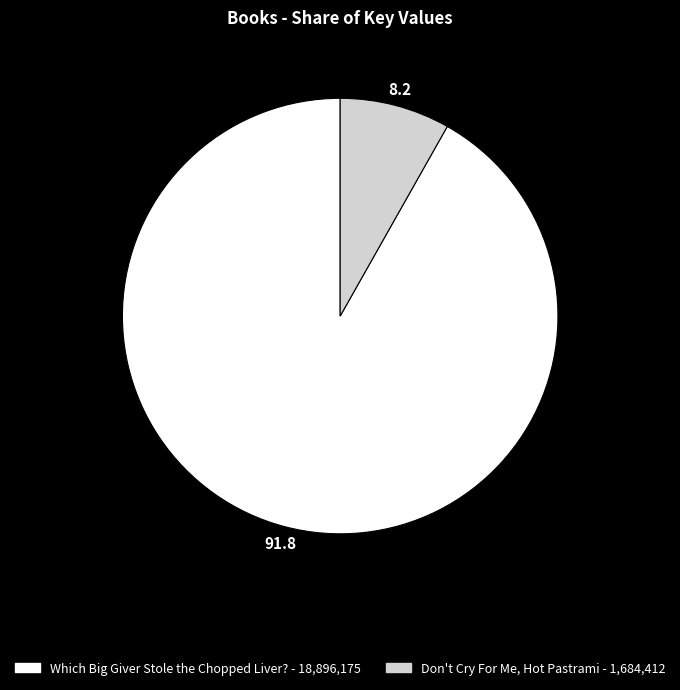

Does Don't Cry For Me, Hot Pastrami account for over 50% of the chart?

No